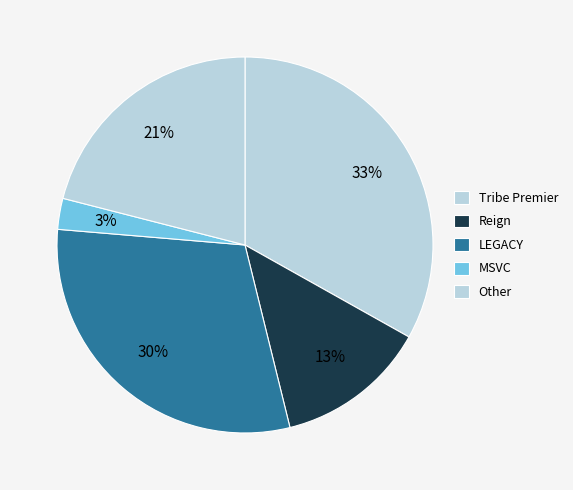

How many slices are in this pie chart?

5